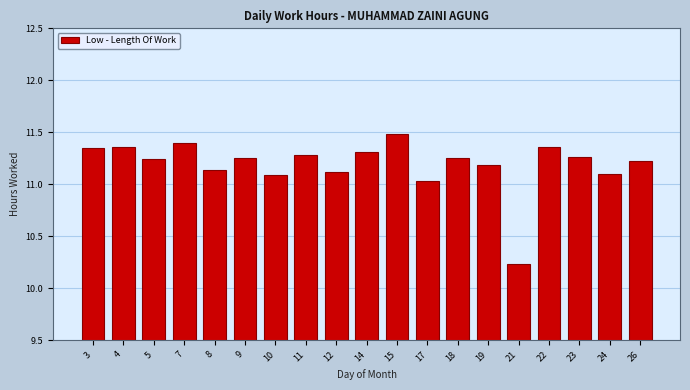

What is the sum of the values at 3 and 7?

22.8